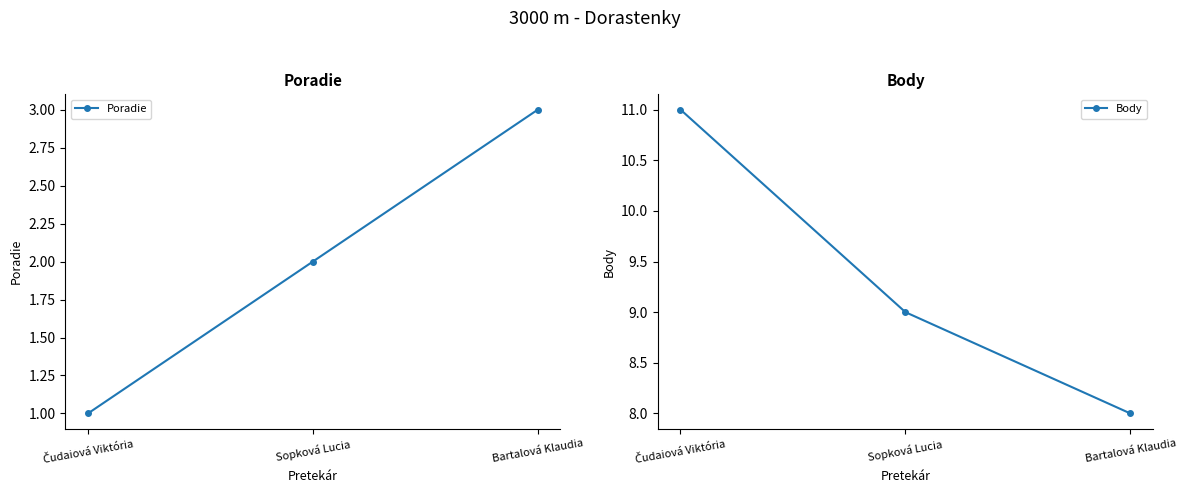

Which label corresponds to the largest value in the chart?

Čudaiová Viktória